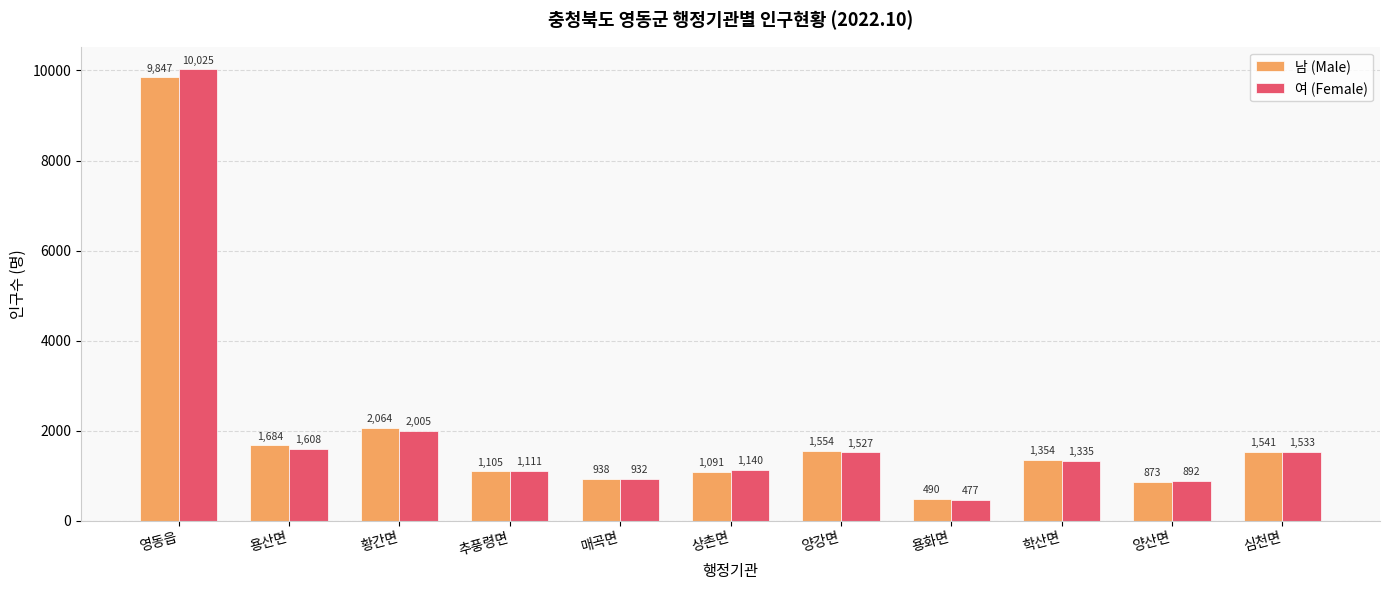

Reading right to left, list all the values displayed in this chart.

남 (Male): 심천면=1541	양산면=873	학산면=1354	용화면=490	양강면=1554	상촌면=1091	매곡면=938	추풍령면=1105	황간면=2064	용산면=1684	영동읍=9847
여 (Female): 심천면=1533	양산면=892	학산면=1335	용화면=477	양강면=1527	상촌면=1140	매곡면=932	추풍령면=1111	황간면=2005	용산면=1608	영동읍=10025